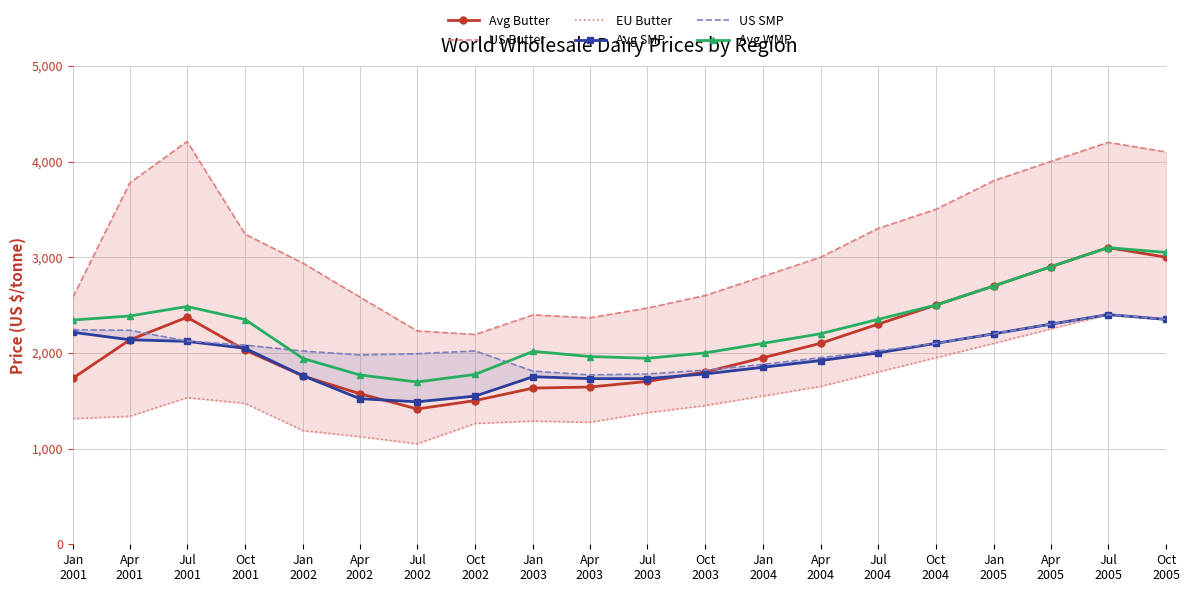

Reading left to right, transcribe all the data shown in this chart.

Avg Butter: 1736.6	2135.6	2372.3	2029.5	1758.3	1573.8	1413.9	1501.7	1632.3	1643.1	1701.9	1800.0	1950.0	2100.0	2300.0	2500.0	2700.0	2900.0	3100.0	3000.0
US Butter: 2584.9	3775.6	4209.5	3241.0	2937.4	2583.8	2229.3	2192.5	2396.9	2366.9	2468.3	2600.0	2800.0	3000.0	3300.0	3500.0	3800.0	4000.0	4200.0	4100.0
EU Butter: 1312.5	1337.5	1532.5	1472.5	1187.5	1125.0	1050.0	1262.5	1287.5	1275.0	1375.0	1450.0	1550.0	1650.0	1800.0	1950.0	2100.0	2250.0	2400.0	2350.0
Avg SMP: 2215.3	2137.2	2120.5	2048.0	1760.7	1521.2	1488.8	1548.5	1751.0	1730.9	1730.7	1780.0	1850.0	1920.0	2000.0	2100.0	2200.0	2300.0	2400.0	2350.0
US SMP: 2241.0	2236.6	2123.9	2081.4	2019.7	1978.7	1991.4	2020.5	1809.3	1770.3	1779.6	1820.0	1880.0	1950.0	2020.0	2100.0	2200.0	2300.0	2400.0	2350.0
Avg WMP: 2343.4	2385.9	2484.5	2348.9	1941.3	1769.4	1695.8	1775.1	2016.1	1962.2	1943.6	2000.0	2100.0	2200.0	2350.0	2500.0	2700.0	2900.0	3100.0	3050.0